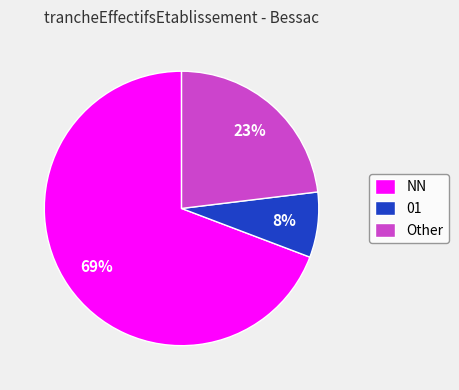

Which slice is the smallest?

01